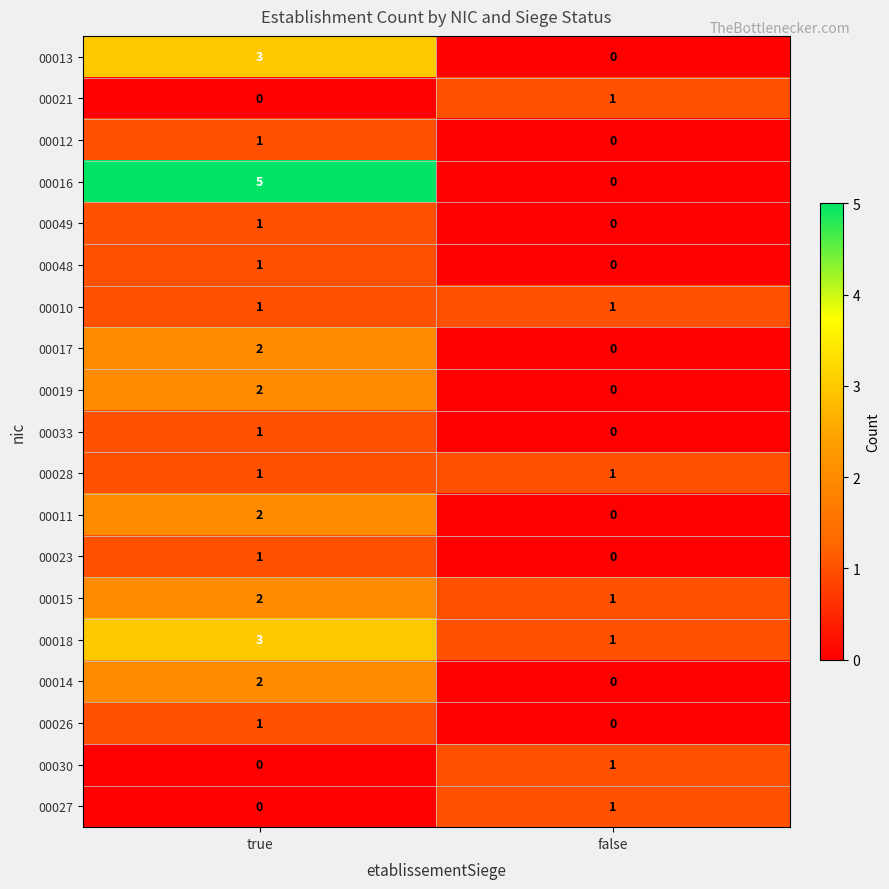

What is the sum of the 00018 values at false and true?

4